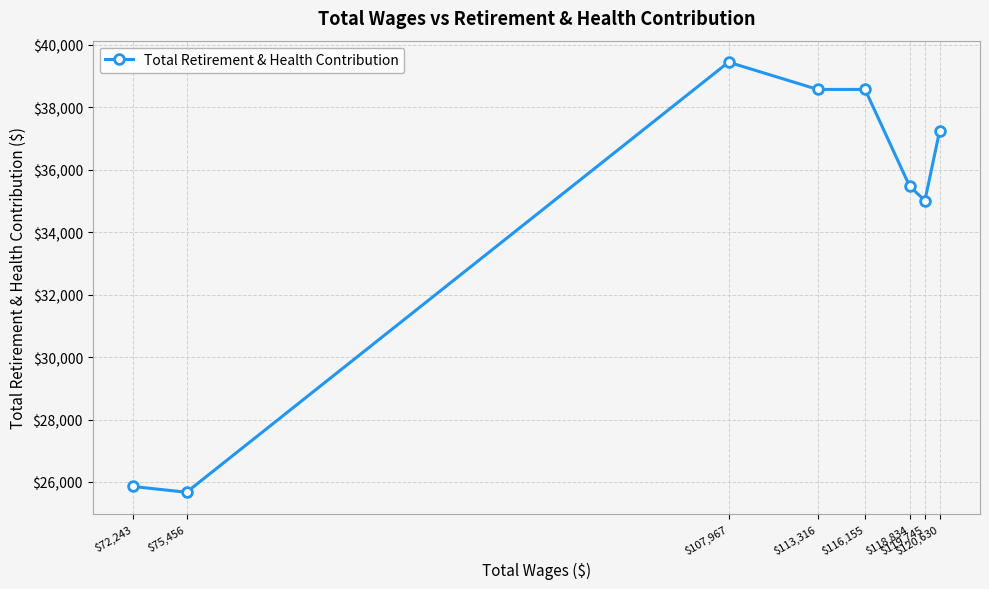

Is it true that the value at $118,834 is 48654?

False